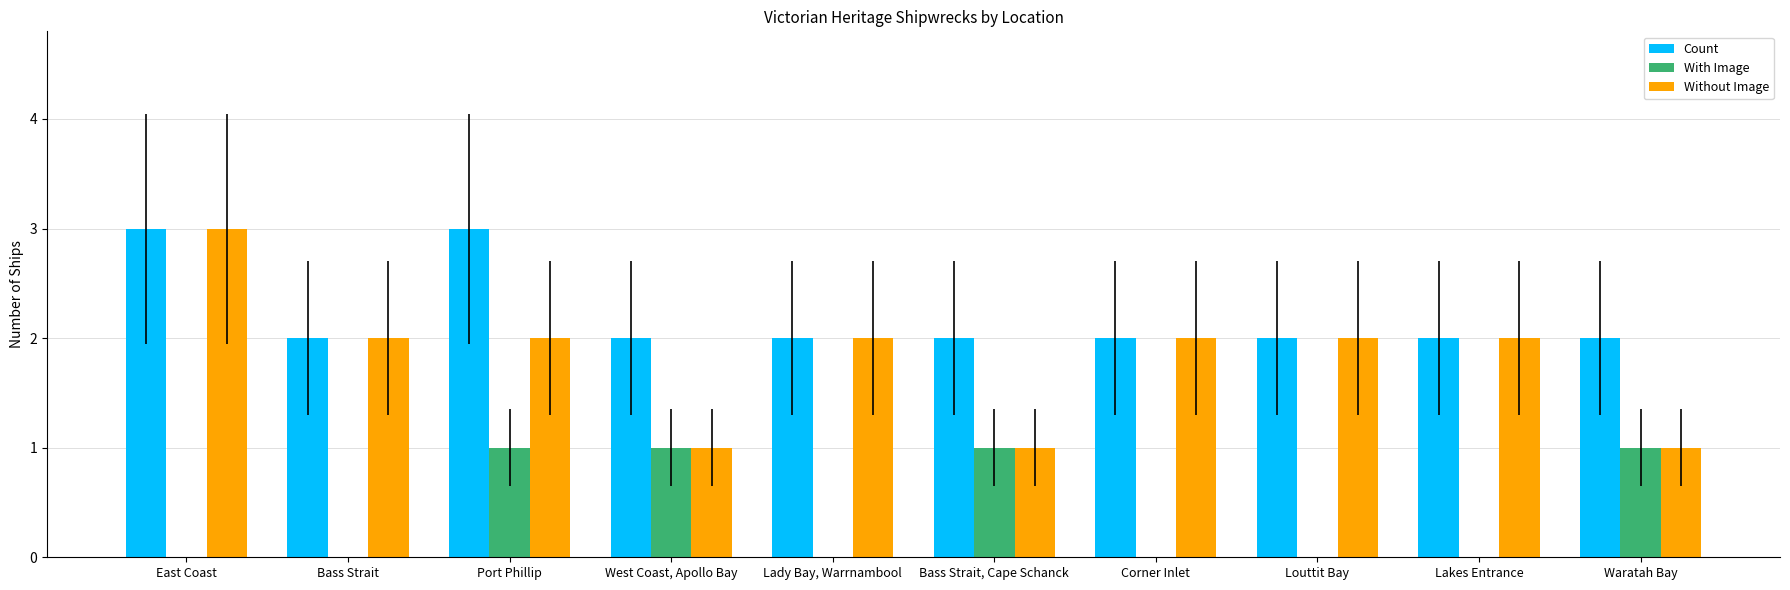

Are the bars grouped side by side (vs. stacked)?

Yes